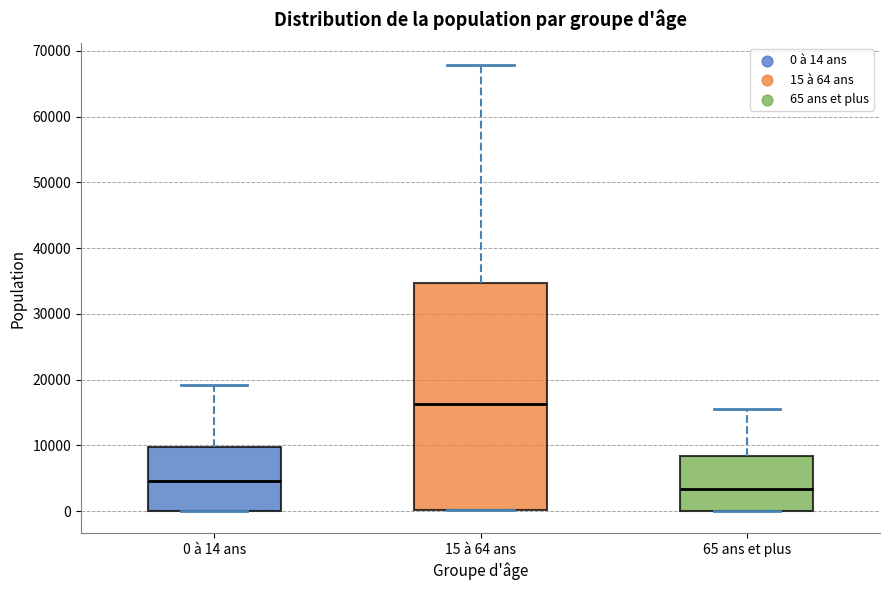

Reading left to right, transcribe this box plot: for each box, give where its median line is, the range the box spans, and where its two whiskers end, as read against the y-axis. The values are not printed on the chart, so give them approximately, as read against the axis.

0 à 14 ans: median 5000, box 0 to 10000, whiskers 0 to 19000
15 à 64 ans: median 16000, box 0 to 35000, whiskers 0 to 68000
65 ans et plus: median 3000, box 0 to 8000, whiskers 0 to 16000